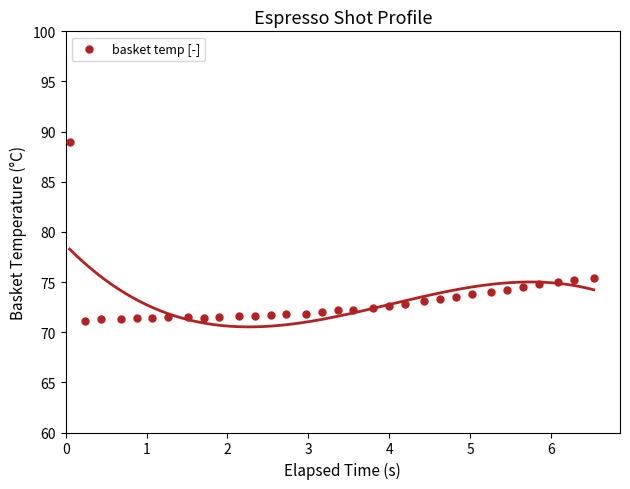

What is the range of X values (max minus min)?

6.5